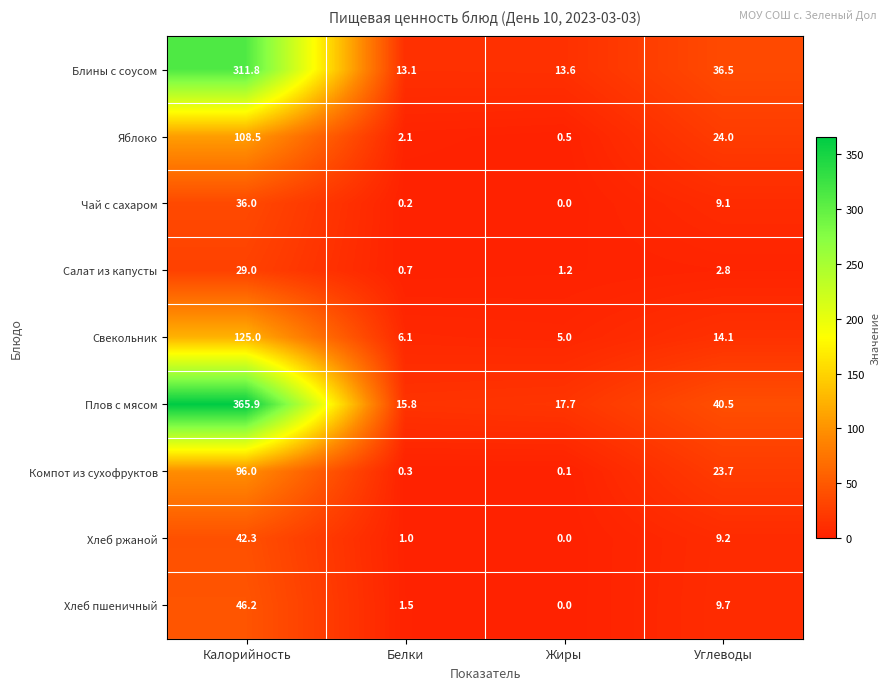

Read the Блины с соусом value at Белки.

13.1